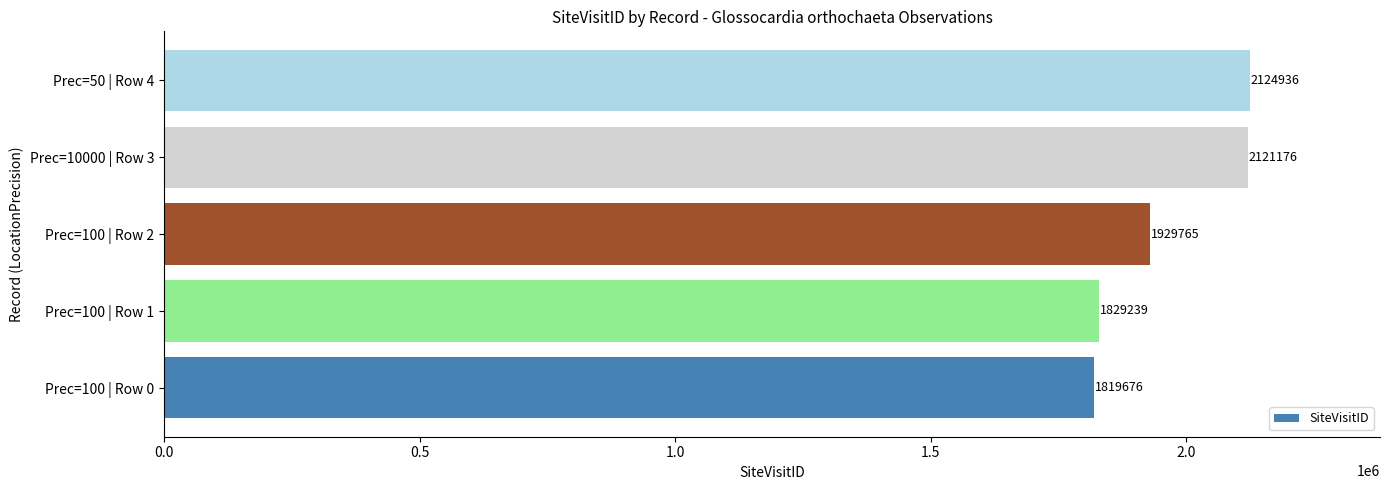

Which category has the highest value across all series?

Prec=50 | Row 4